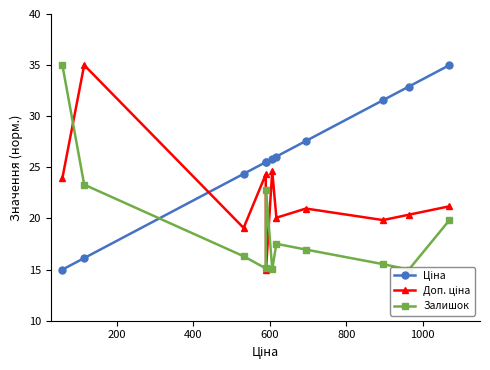

Which series has the largest total across all categories?

Ціна